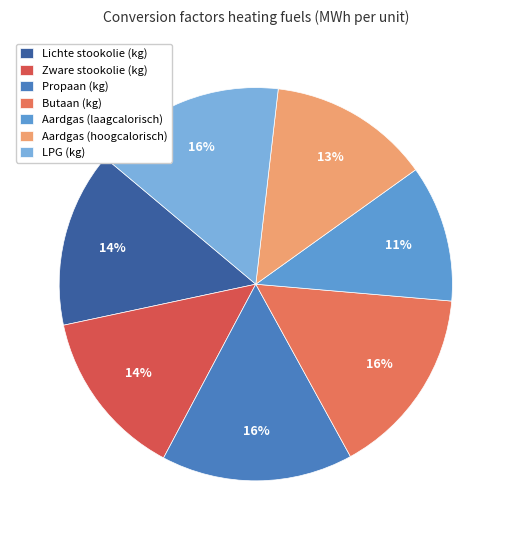

Which has a higher value, Lichte stookolie (kg) or LPG (kg)?

LPG (kg)